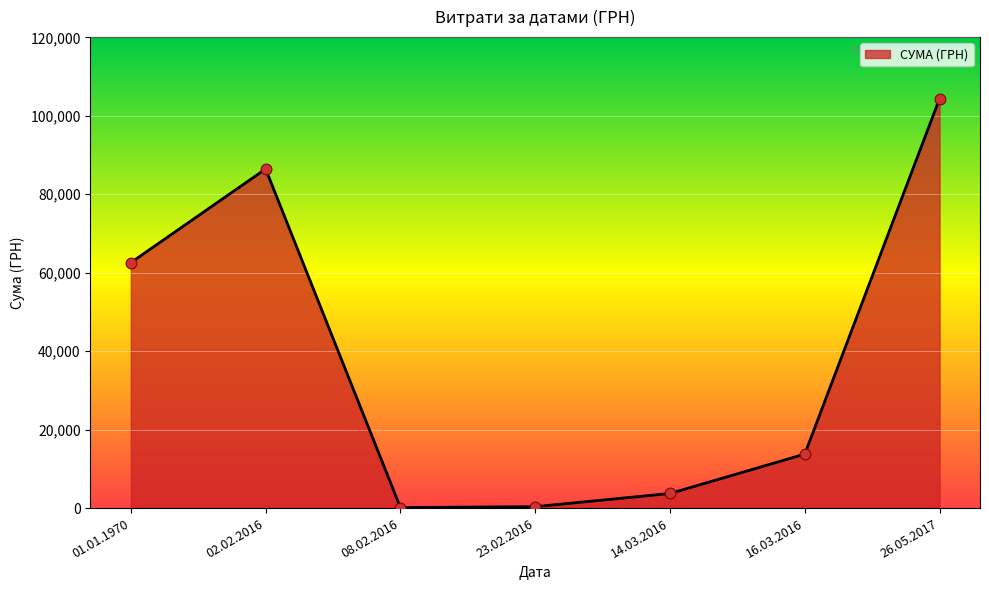

Approximately how many times larger is the value at 02.02.2016 compared to 01.01.1970?

1.4